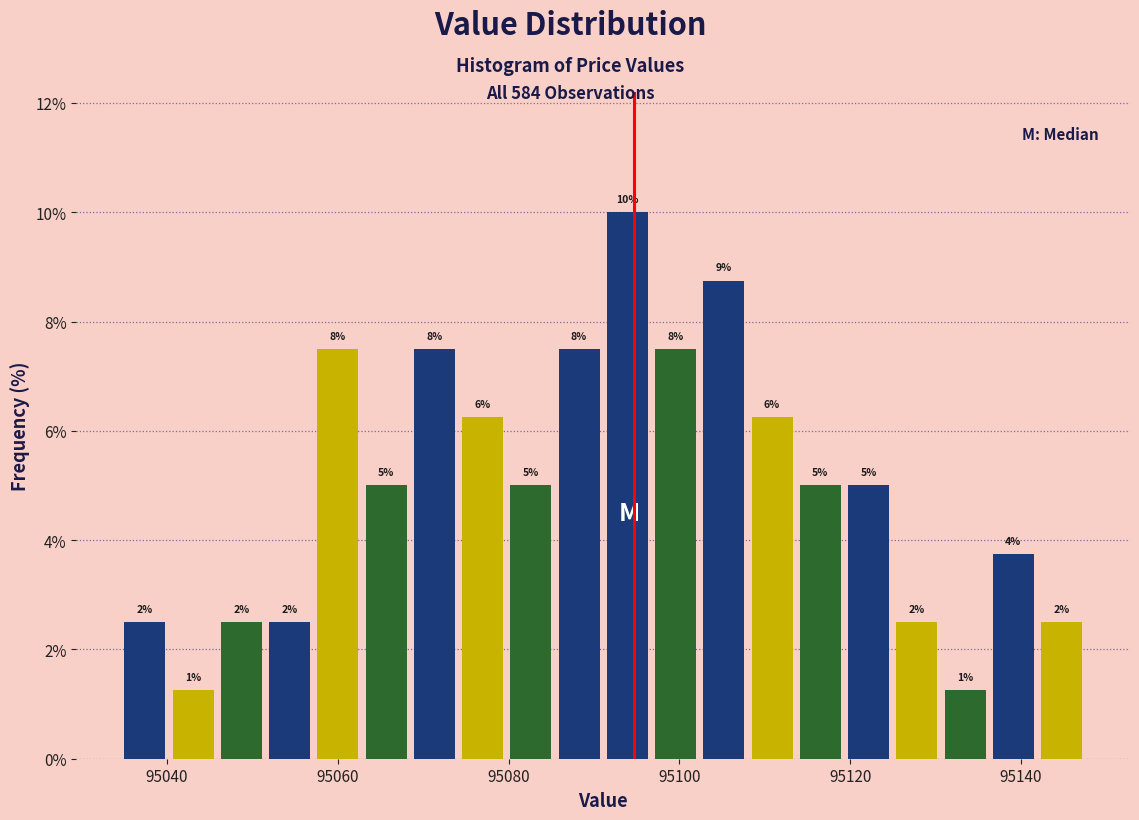

Around what value on the x-axis is the tallest bar? Give the approximate position of its centre, as read against the axis.

95094